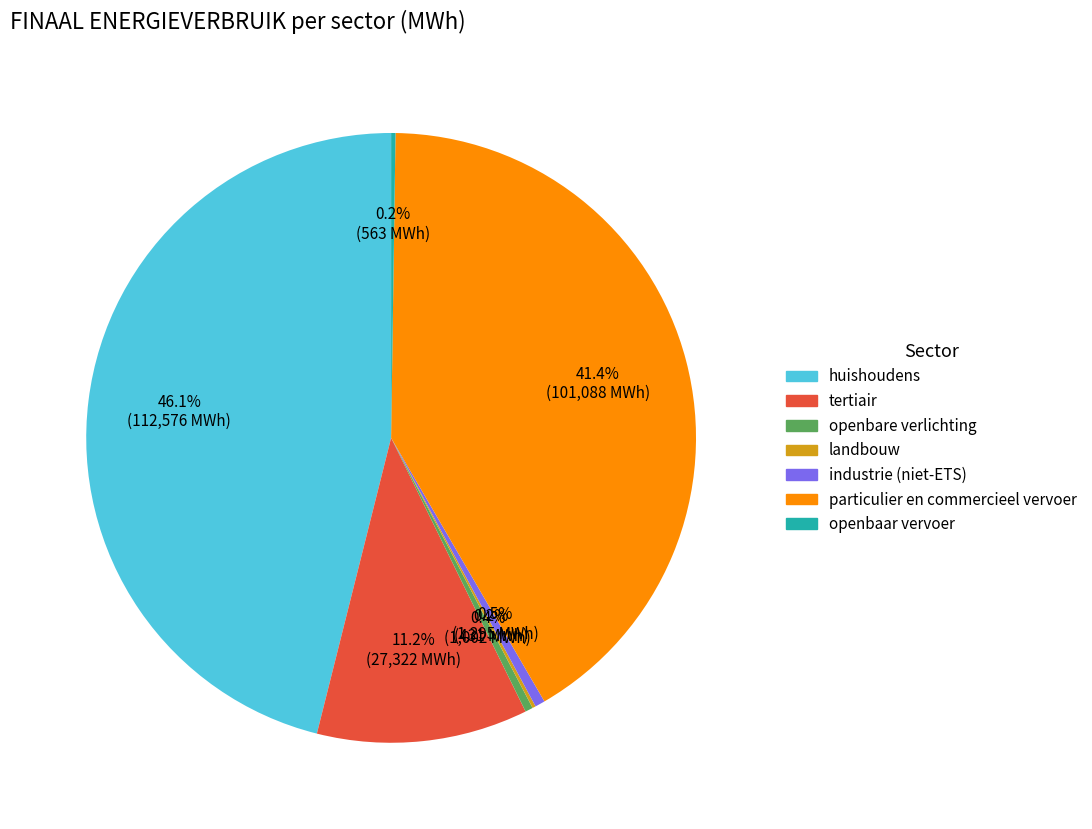

Is there a majority slice in this chart?

No